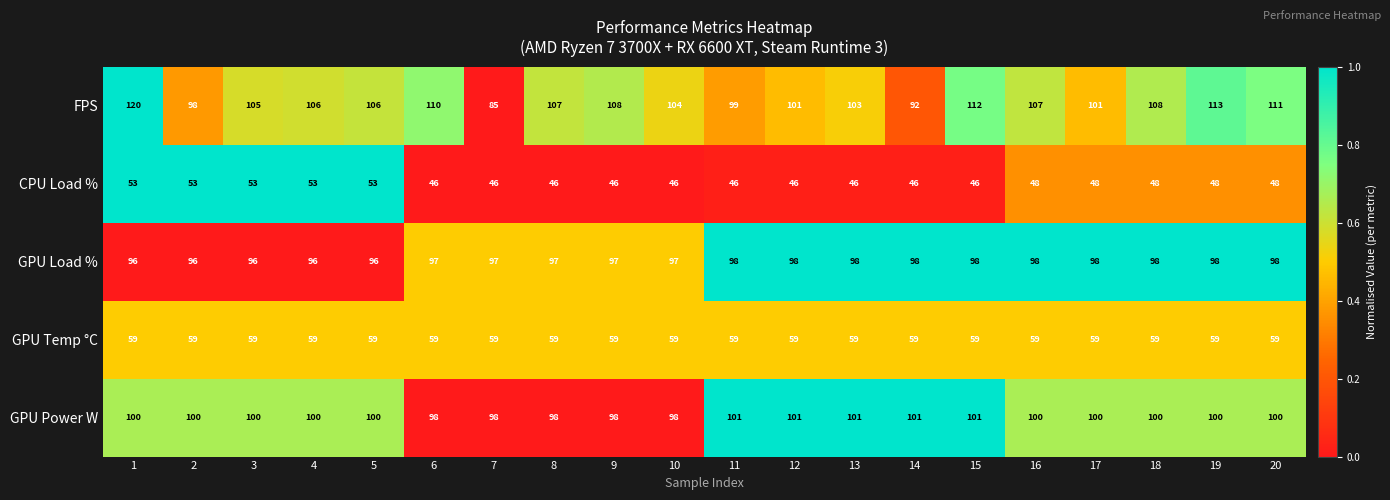

What is the sum of all FPS values?

2096